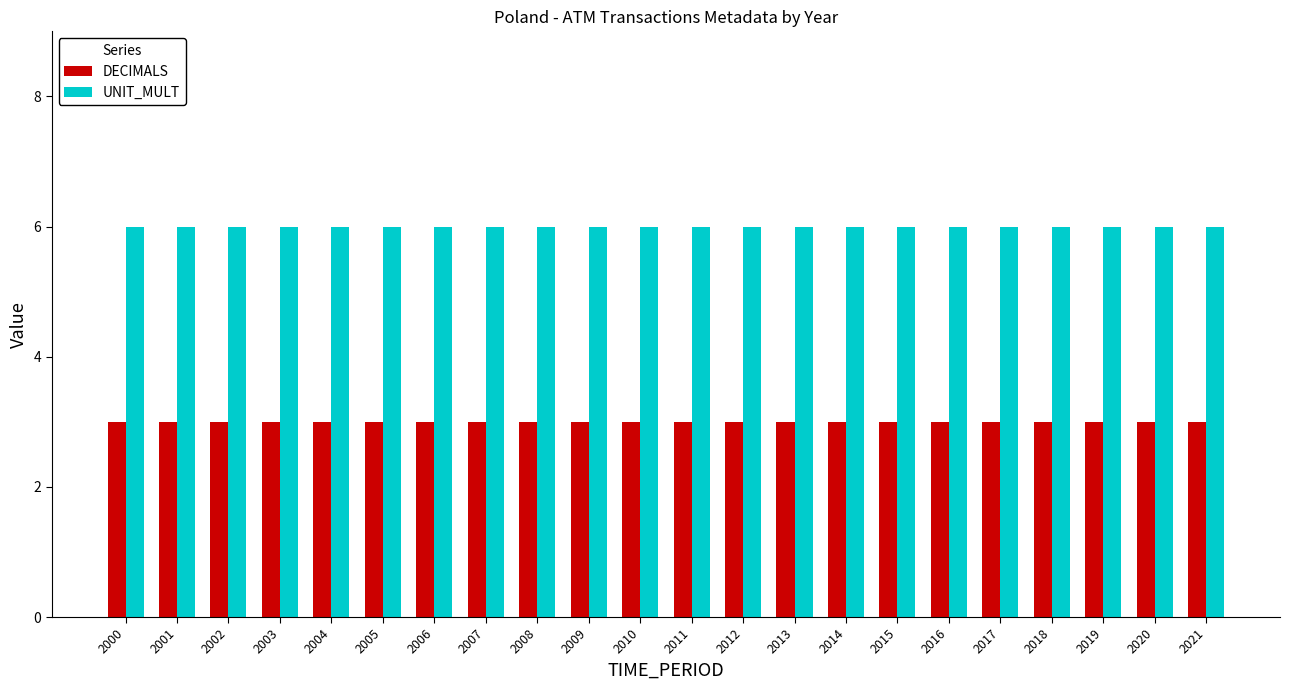

What is the total value across all series at 2019?

9